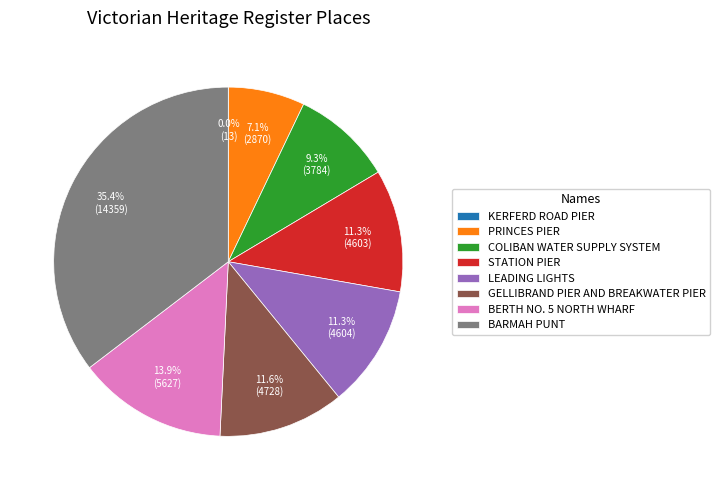

Does any single category account for the majority?

No